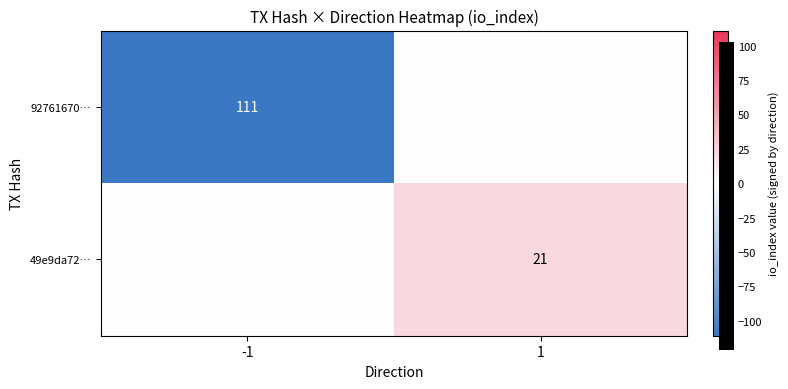

Which category has the lowest value across all series?

-1